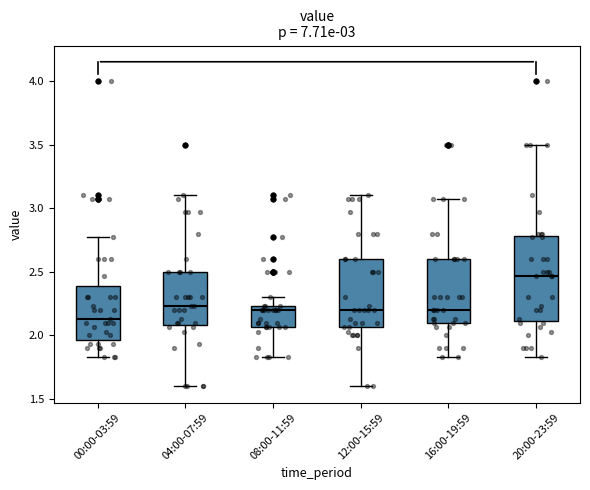

Comparing the boxes themselves (not the whiskers), which one is the tallest?

20:00-23:59